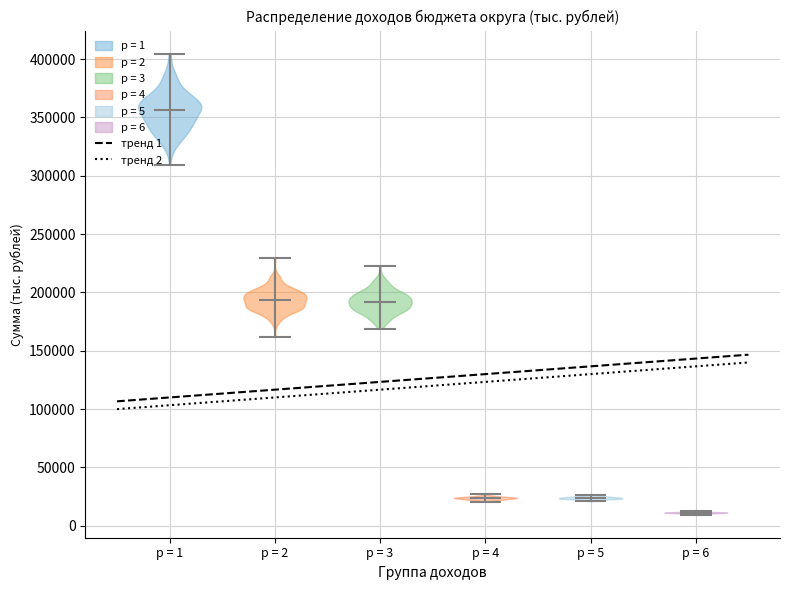

Which violin has the lowest median line?

p = 6